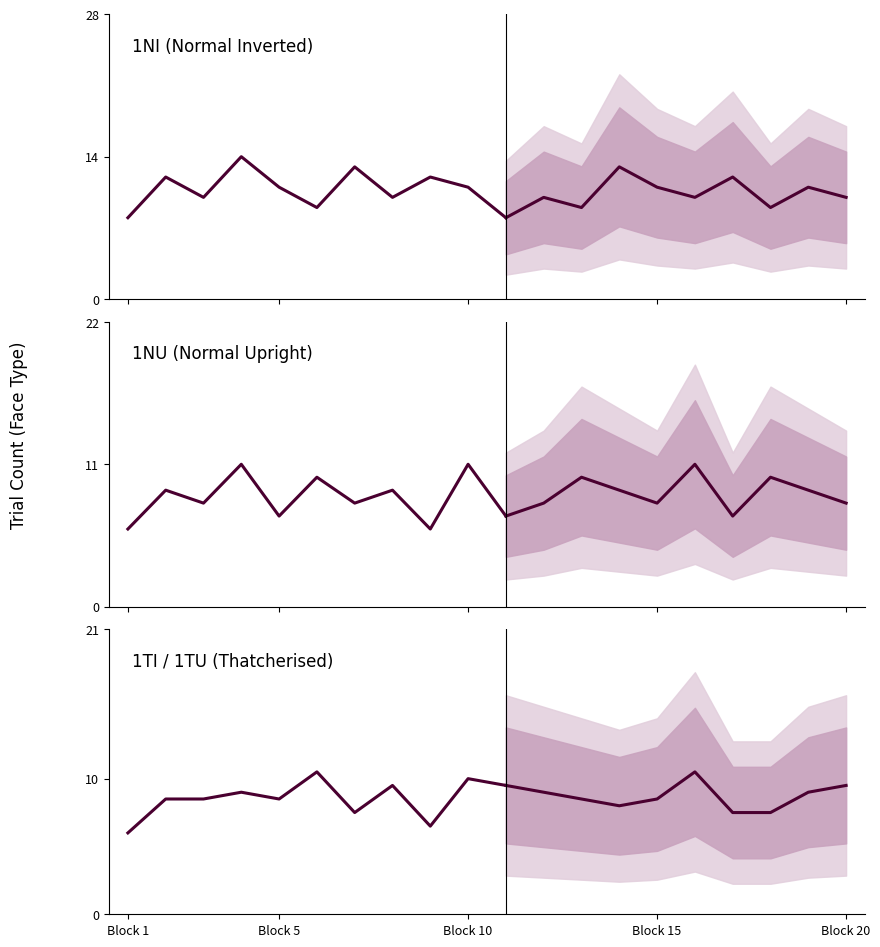

Is the value of 1TI / 1TU (Thatcherised) at Block 15 greater than the value of 1NU (Normal Upright) at 8?

Yes